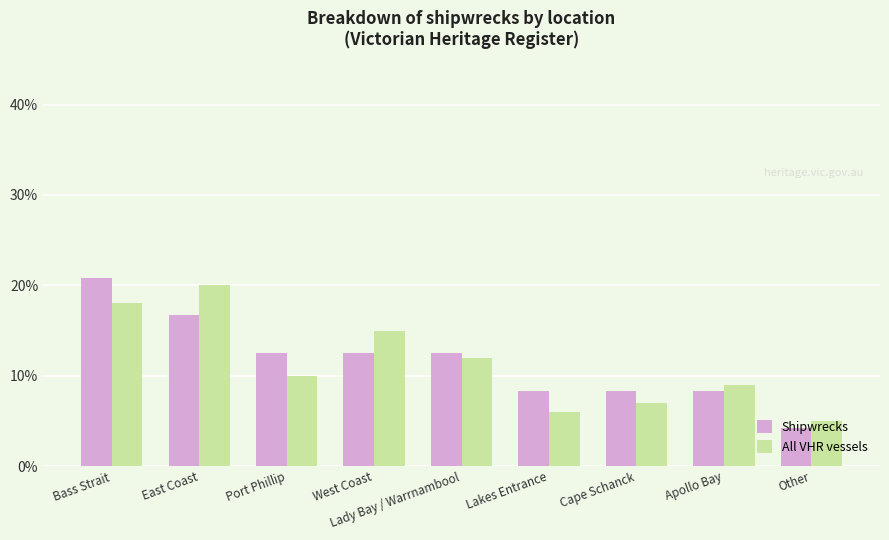

Reading left to right, what are all the values shown in this chart?

Shipwrecks: Bass Strait=20.8	East Coast=16.7	Port Phillip=12.5	West Coast=12.5	Lady Bay / Warrnambool=12.5	Lakes Entrance=8.3	Cape Schanck=8.3	Apollo Bay=8.3	Other=4.2
All VHR vessels: Bass Strait=18.0	East Coast=20.0	Port Phillip=10.0	West Coast=15.0	Lady Bay / Warrnambool=12.0	Lakes Entrance=6.0	Cape Schanck=7.0	Apollo Bay=9.0	Other=5.0